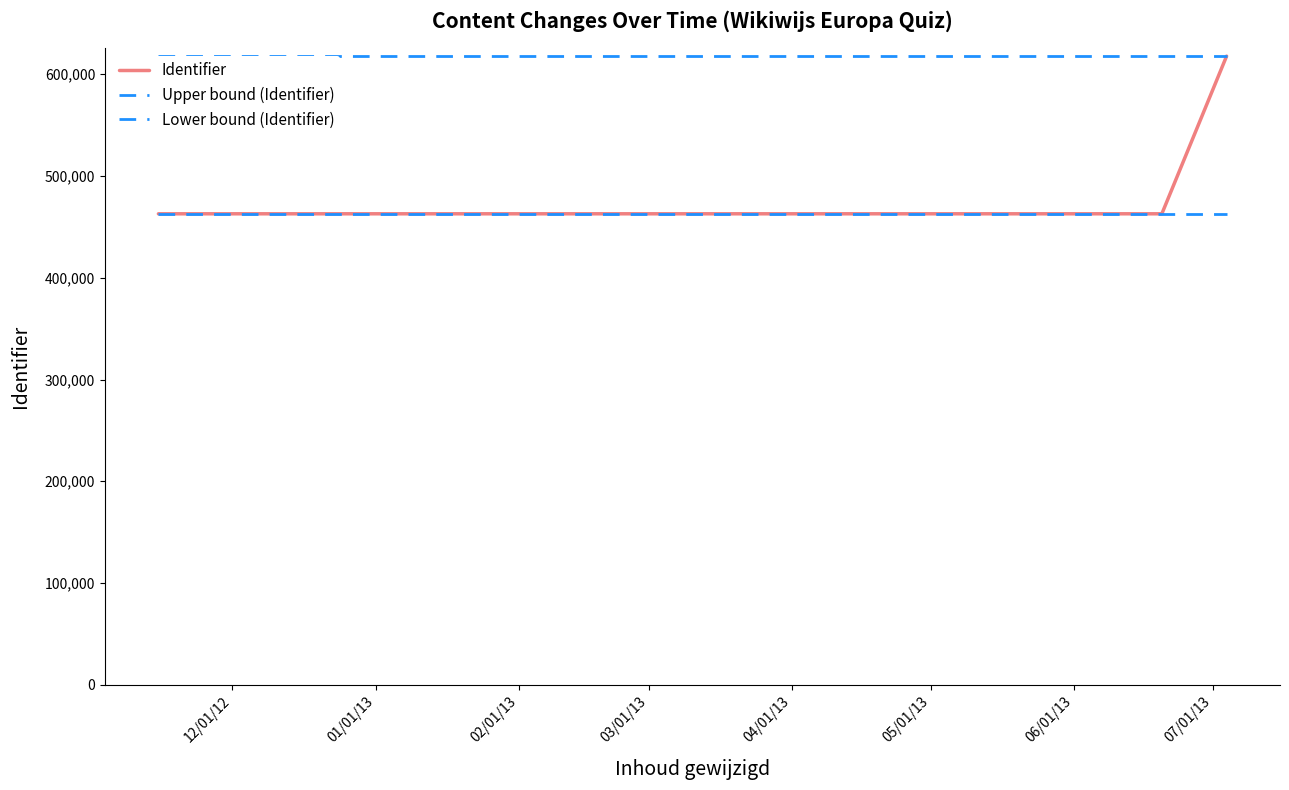

What is the sum of the Upper bound (Identifier) values at 12/01/12 and 02/01/13?

1235534